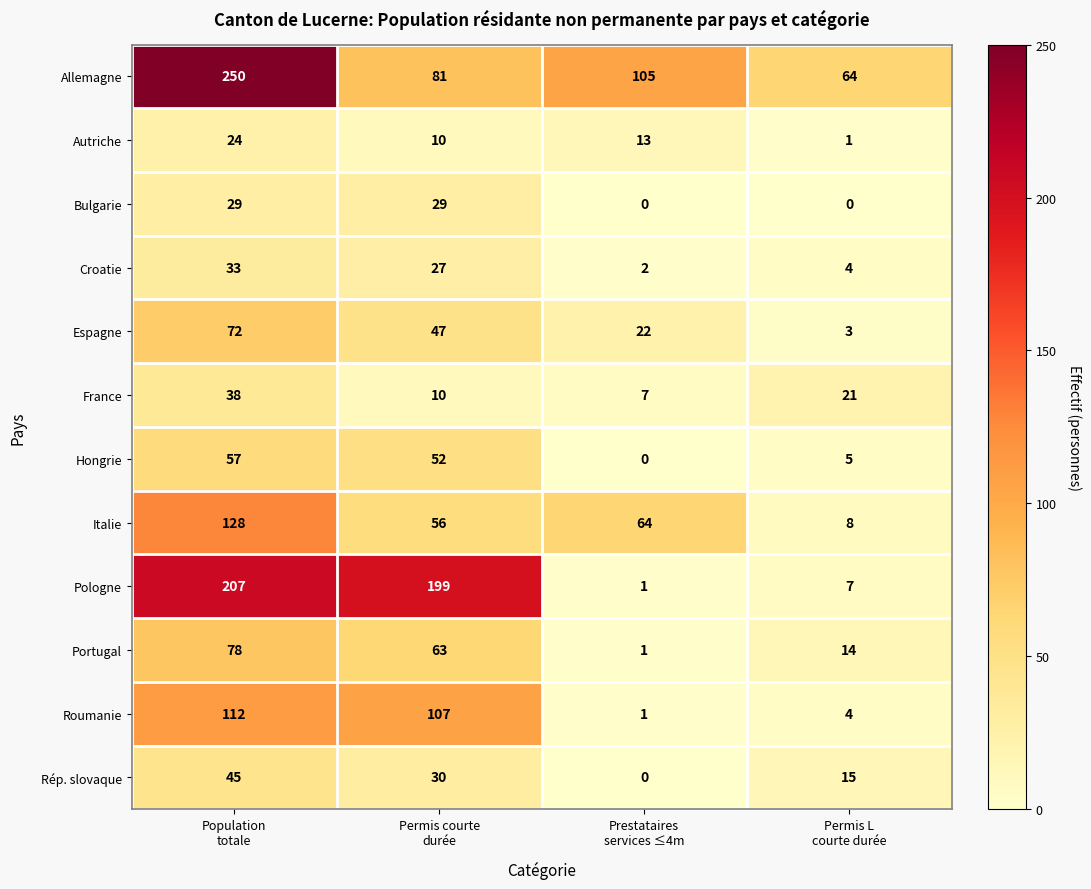

What is the difference between the maximum and minimum values in the Roumanie series?

111